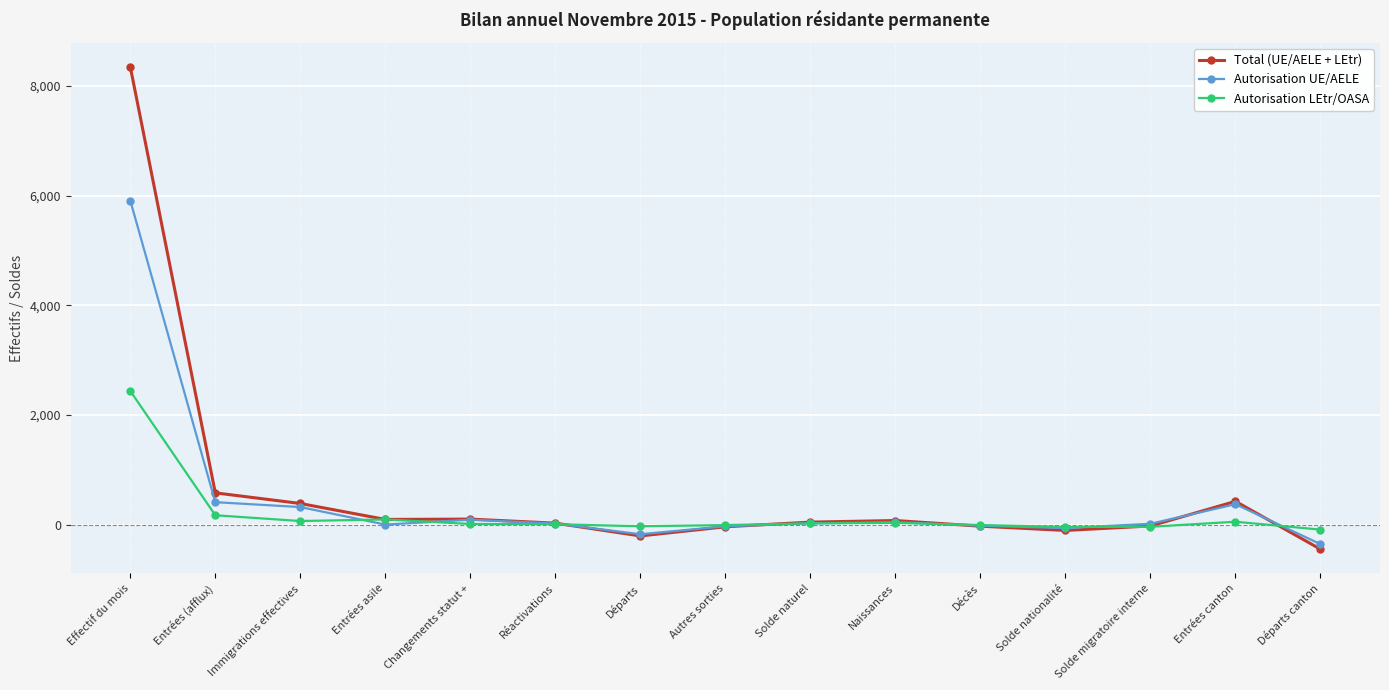

What is the label of the 9th point from the left?

Solde naturel